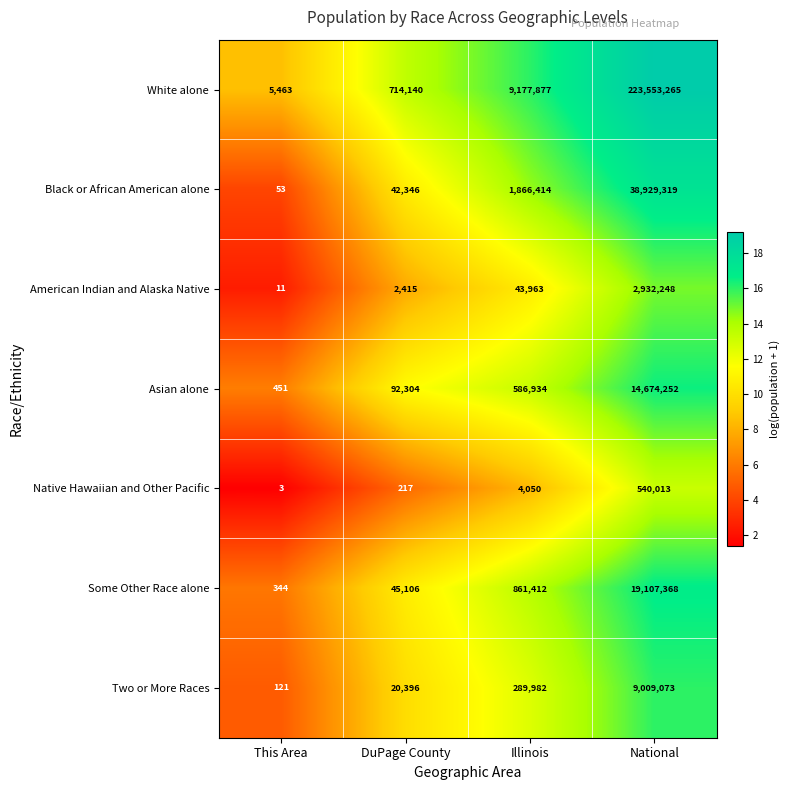

What is the greatest value displayed?

223553265